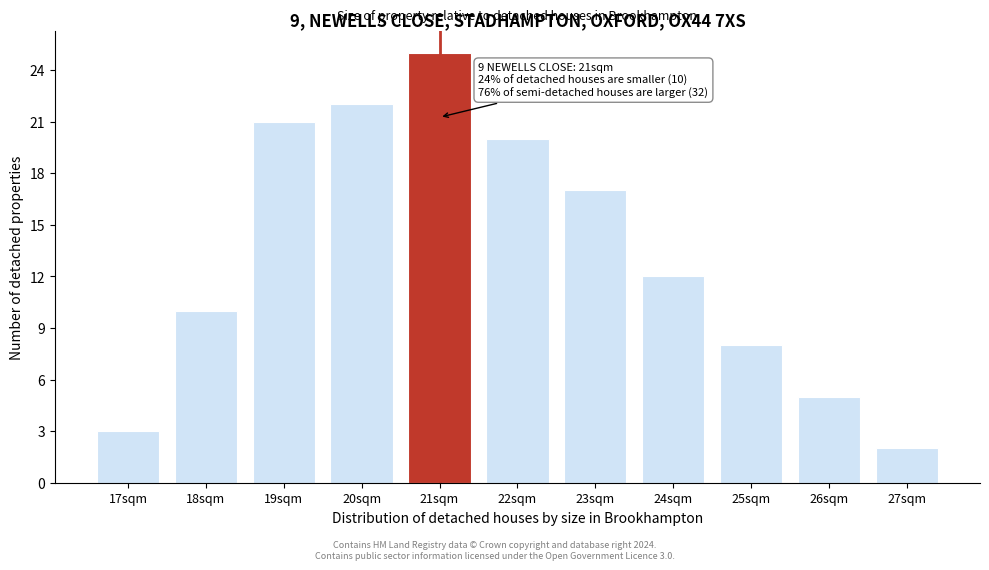

Reading left to right, transcribe all the data shown in this chart.

3	10	21	22	25	20	17	12	8	5	2